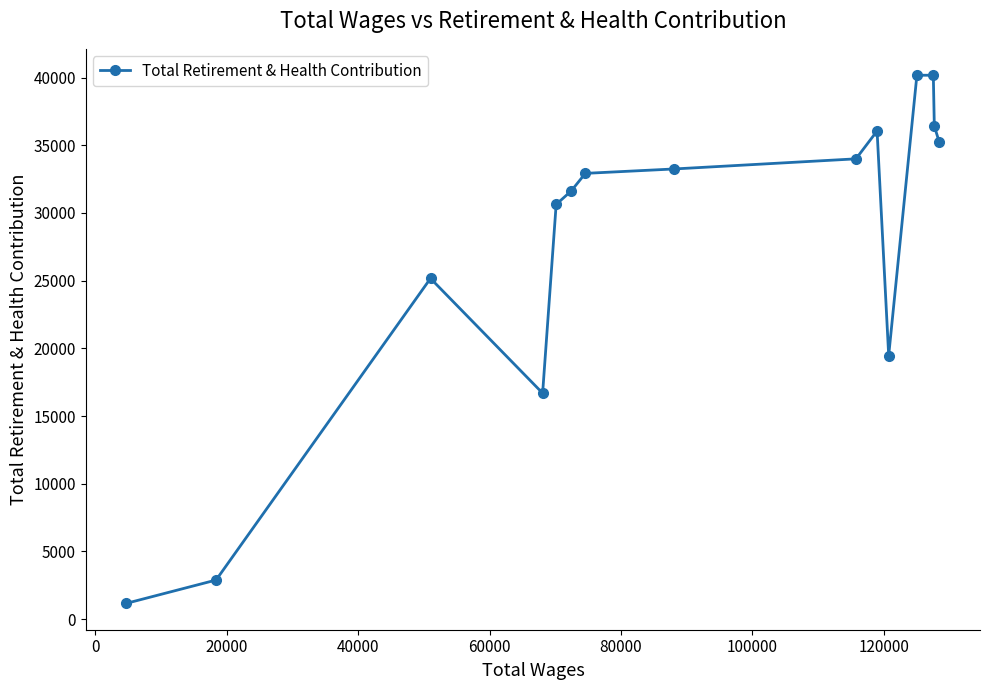

What is the smallest value displayed?

1170